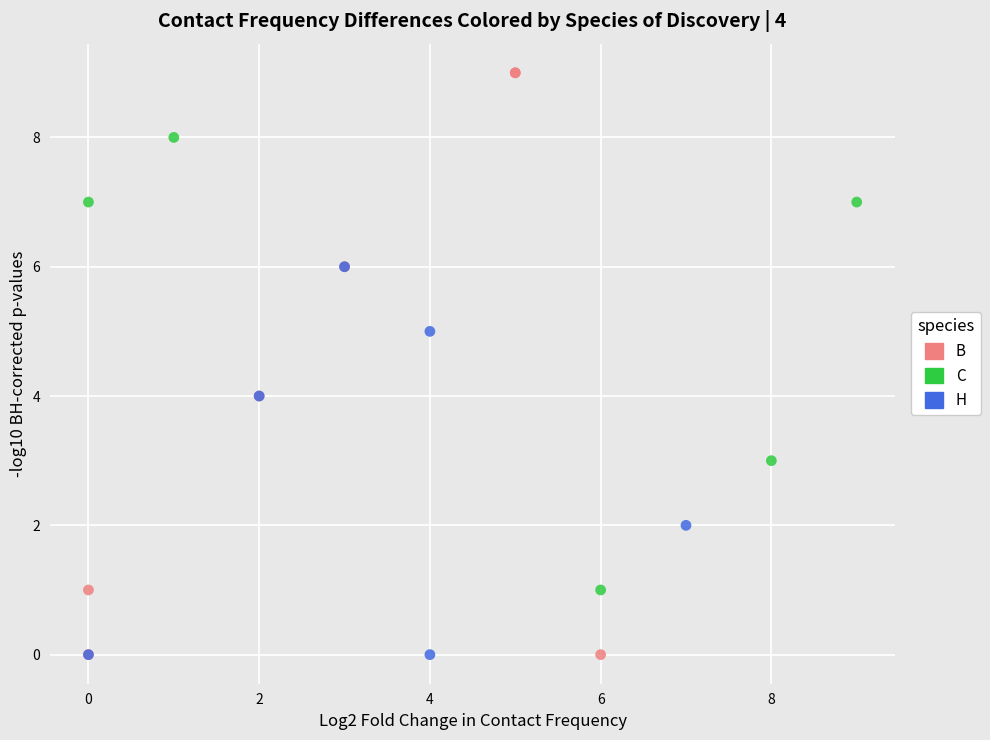

Which series has the largest Y range (max minus min)?

B